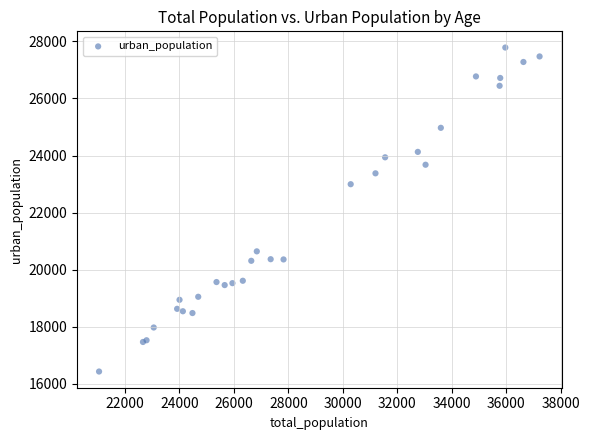

What Y value in the scatter plot is closest to 22110?

22997